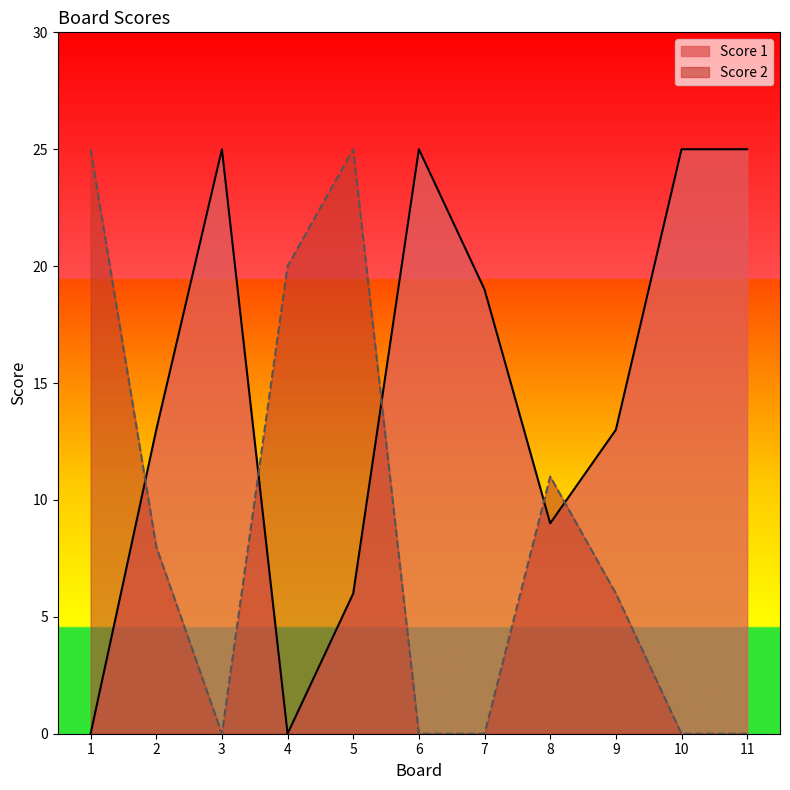

Which series changed the most between 2 and 7?

Score 2